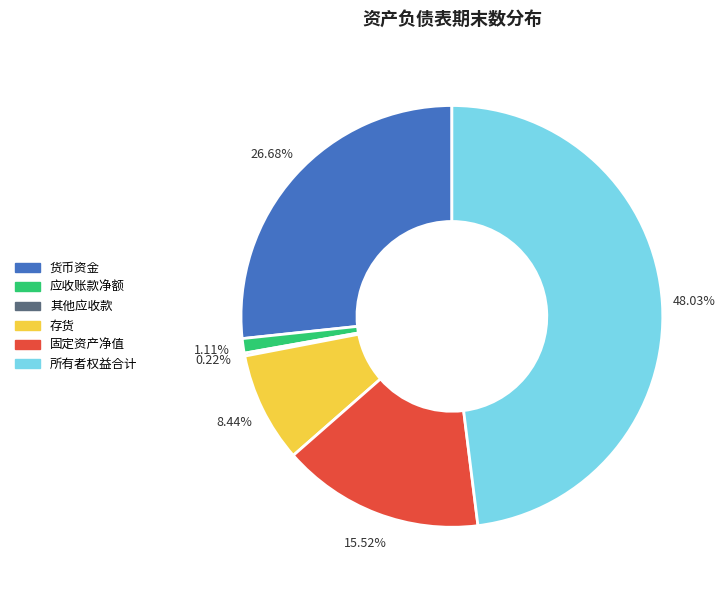

Does 存货 account for over 50% of the chart?

No